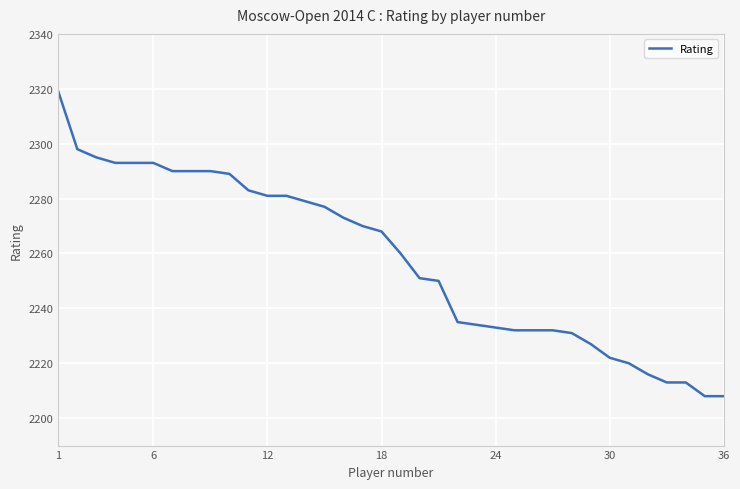

What is the difference between the second highest and second lowest values?

90